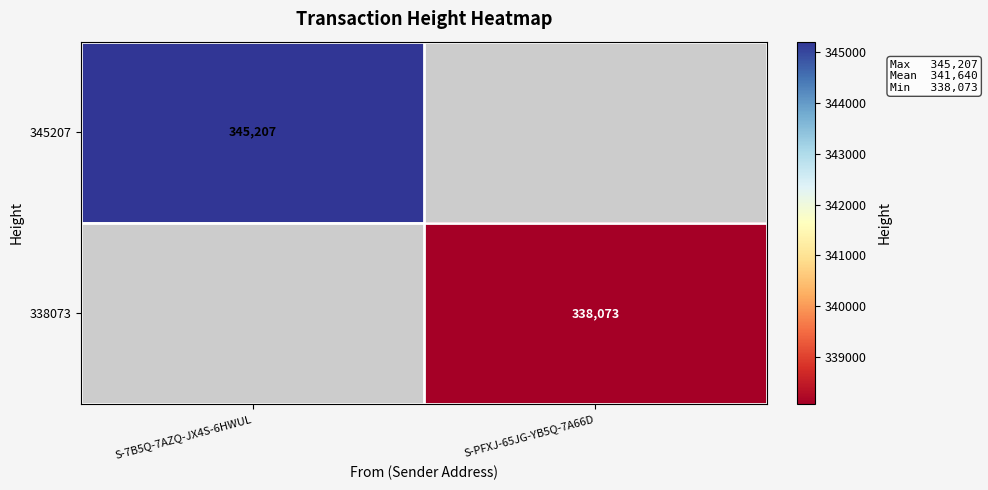

The value of 345207 at S-7B5Q-7AZQ-JX4S-6HWUL is 193110. True or false?

False